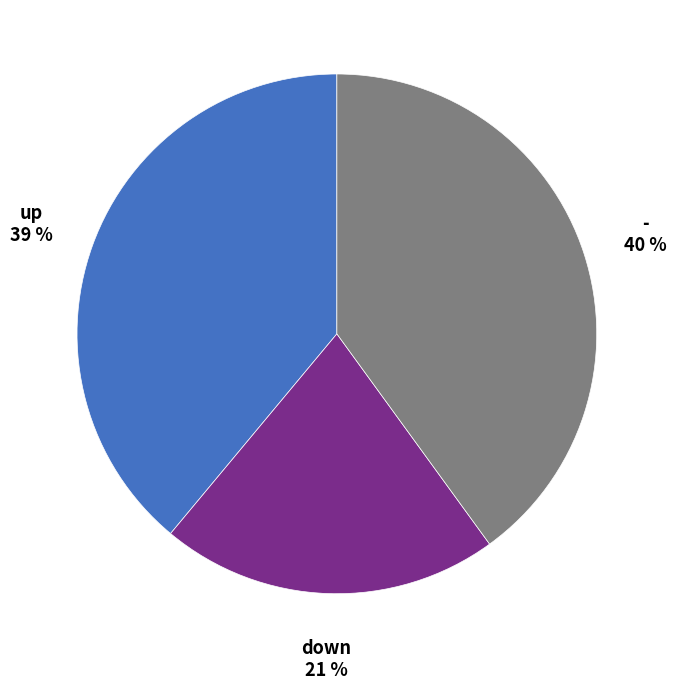

To the nearest percent, what is the average slice percentage?

33%